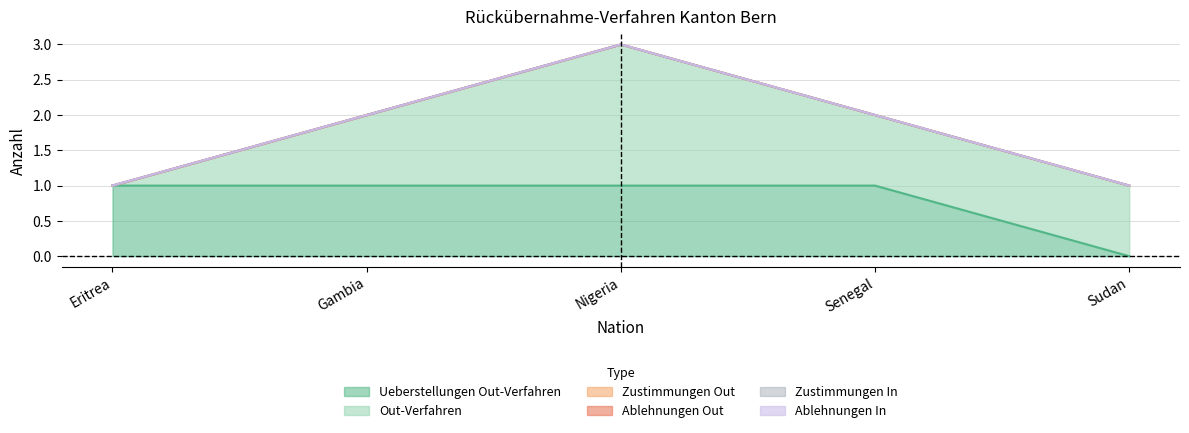

The value of Ueberstellungen Out-Verfahren at Senegal is 1. True or false?

False